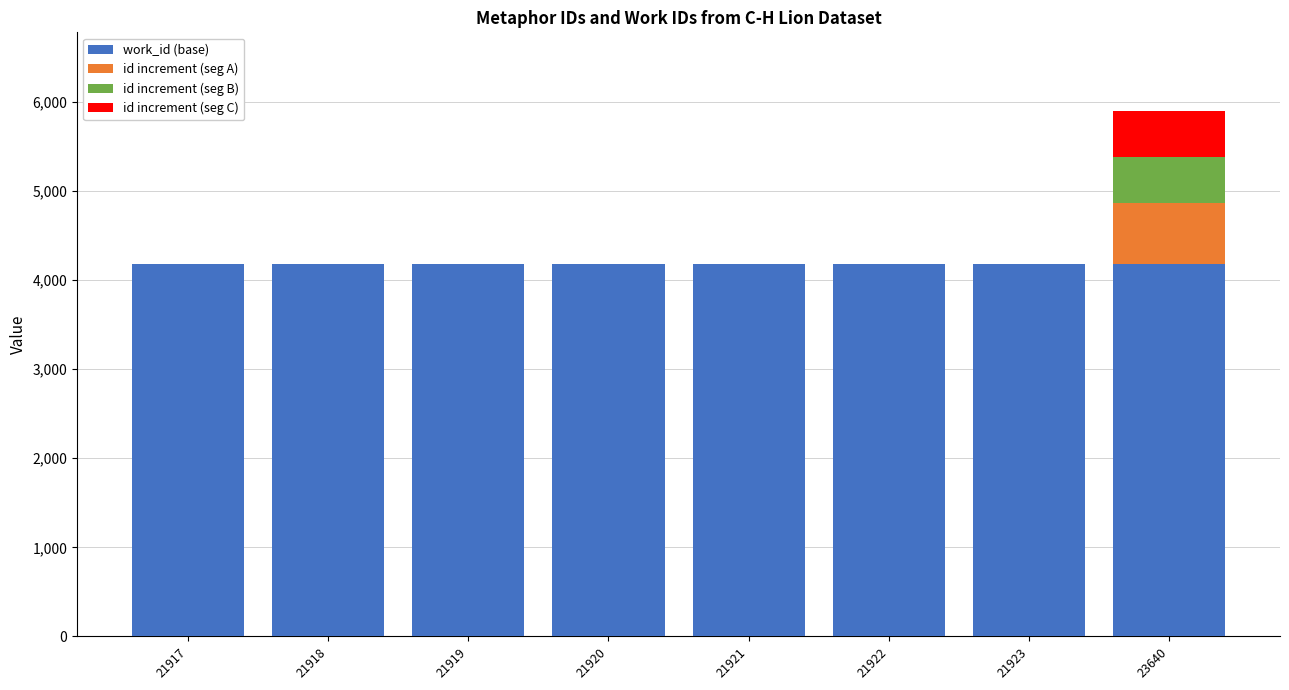

At which category is the sum across all series the highest?

23640